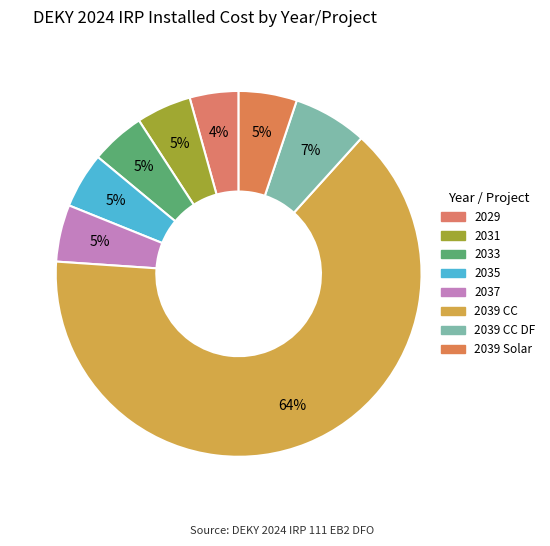

How many slices are in this pie chart?

8